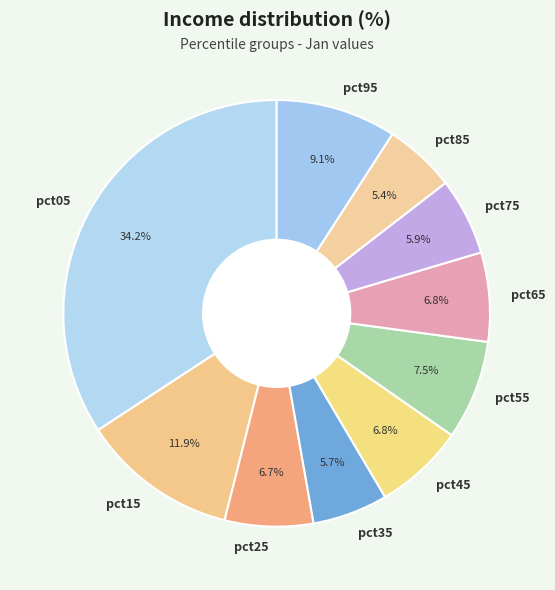

Is the sum of pct45 and pct75 greater than half?

No